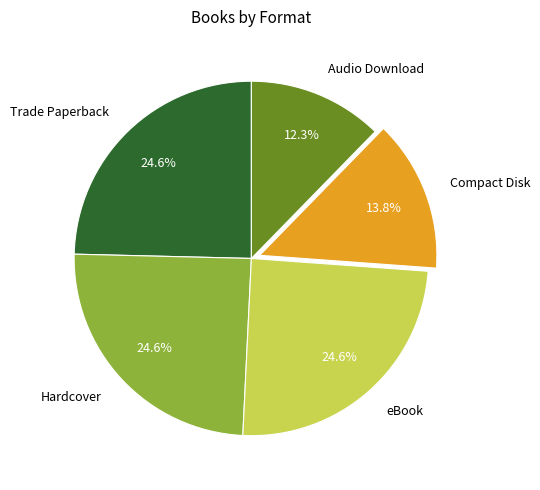

What percentage is the Compact Disk slice, to the nearest percent?

14%